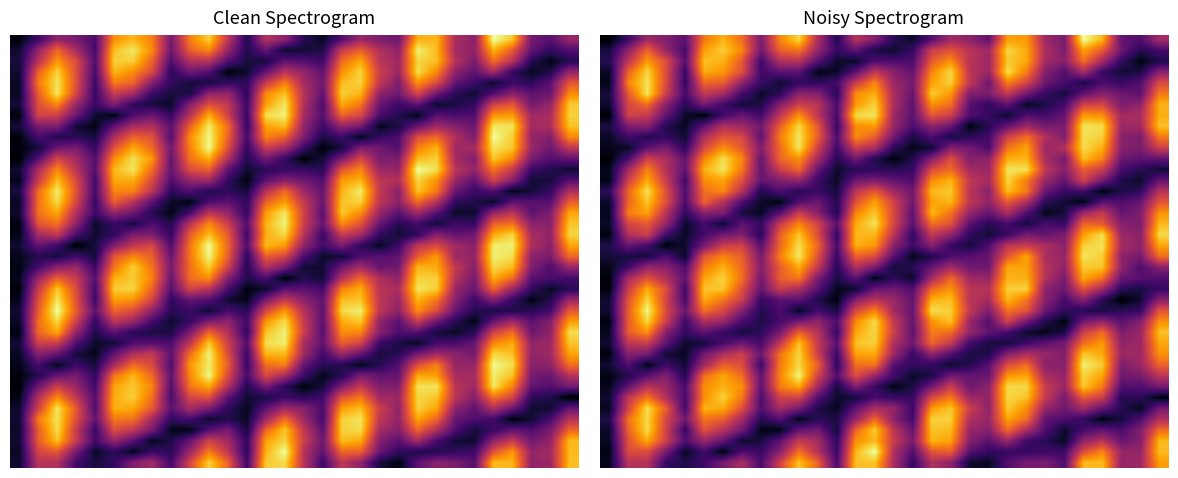

At which category is the sum across all series the highest?

2